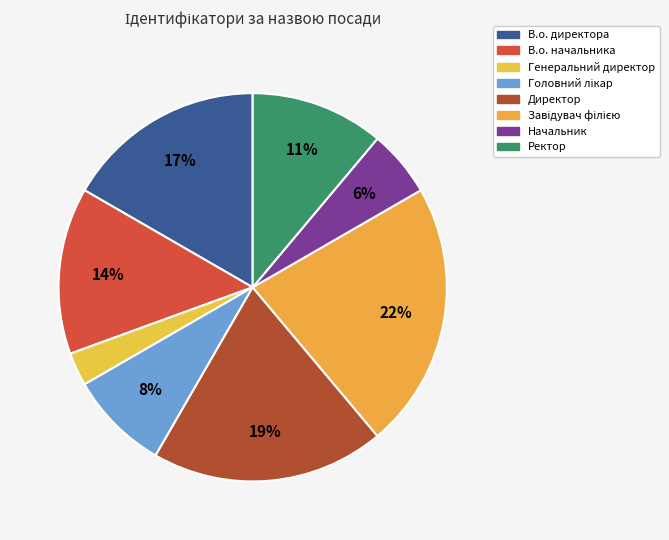

What is the largest slice in the pie chart?

Завідувач філією